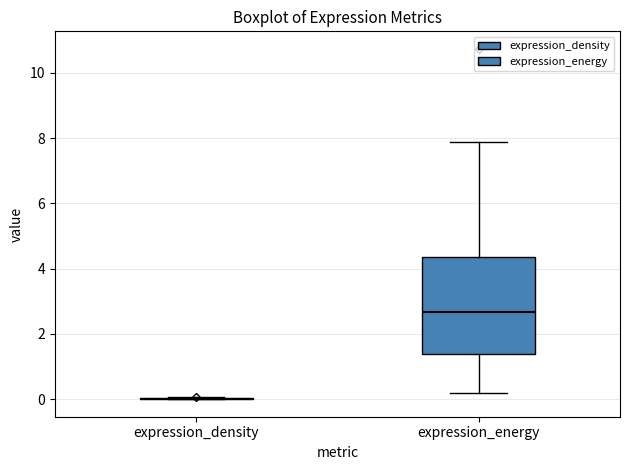

Reading left to right, read every box against the y-axis: the position of its median line, the range the box covers, and the ends of its whiskers. The values are not printed on the chart, so give them approximately, as read against the axis.

expression_density: box collapsed to a line at 0.0, whiskers 0.0 to 0.0
expression_energy: median 2.6, box 1.4 to 4.4, whiskers 0.2 to 7.8